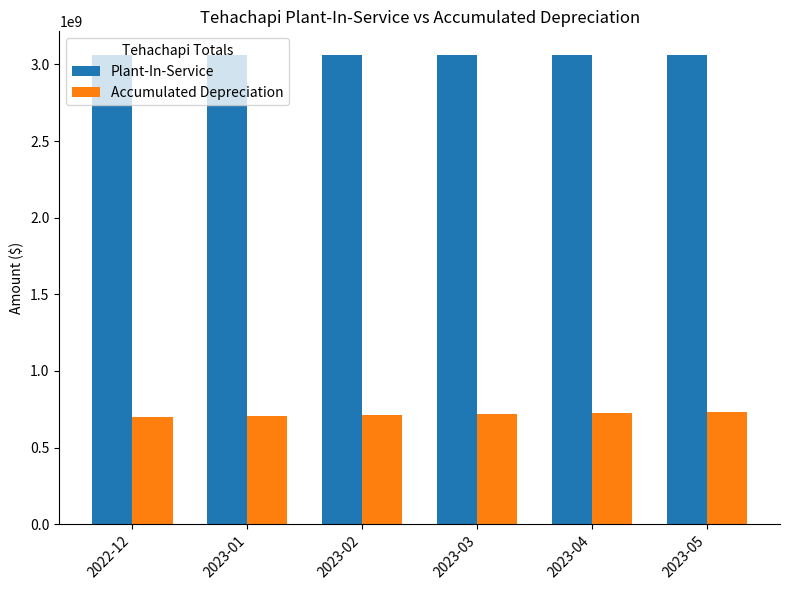

How many groups of bars are there?

6